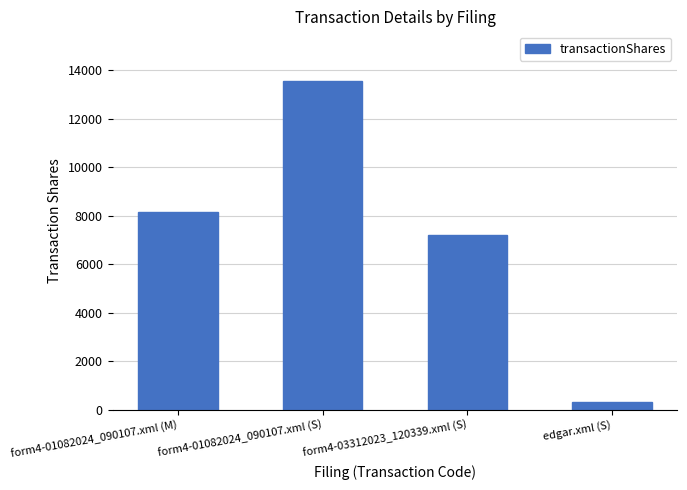

List the labels in order of value, largest first.

form4-01082024_090107.xml (S), form4-01082024_090107.xml (M), form4-03312023_120339.xml (S), edgar.xml (S)